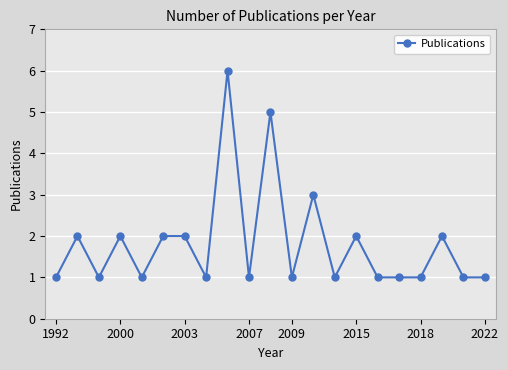

What is the average value?

2